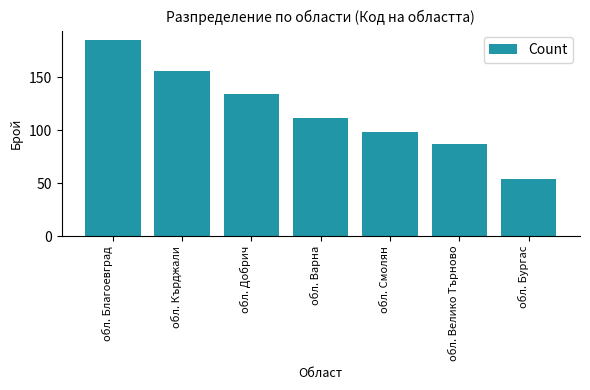

What is the sum of the values at обл. Бургас and обл. Смолян?

152